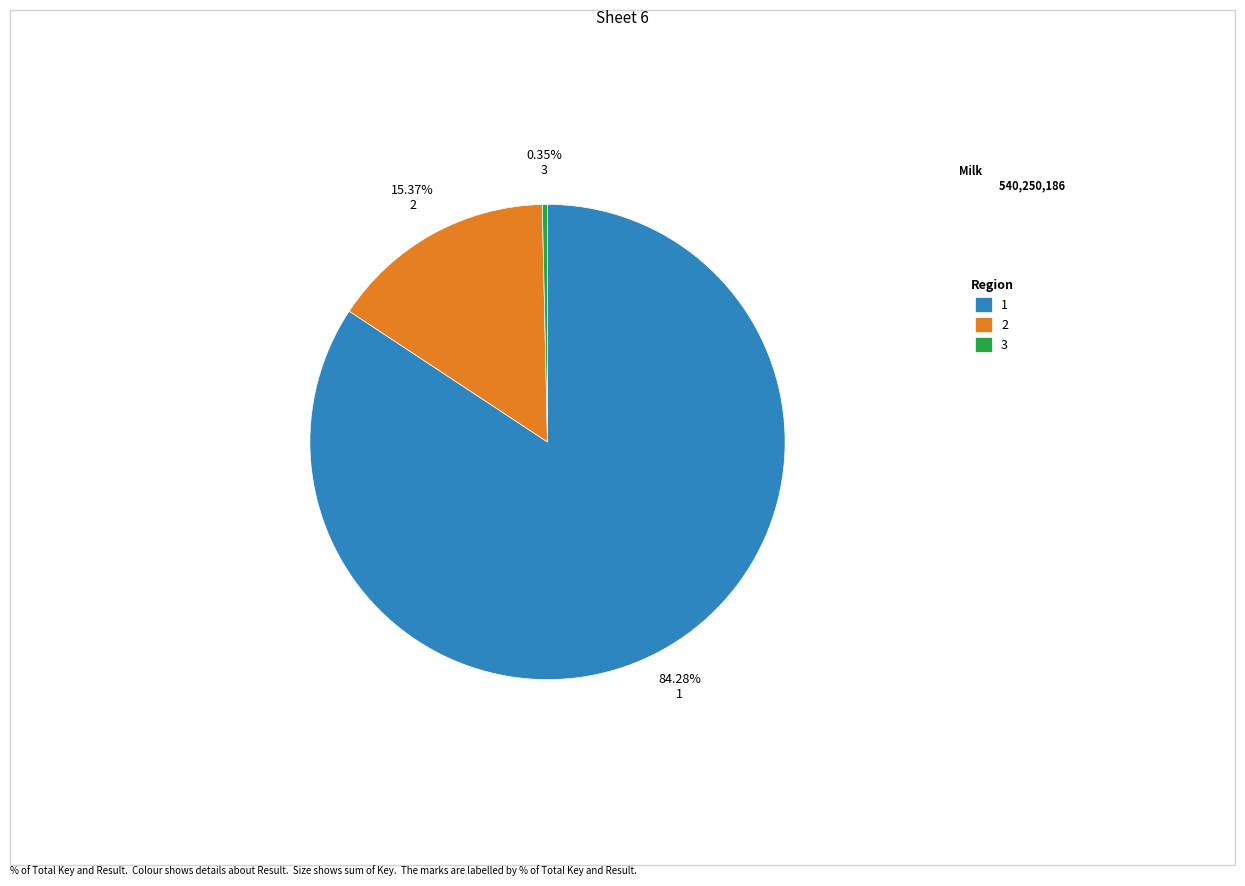

Count the number of slices in the pie.

3